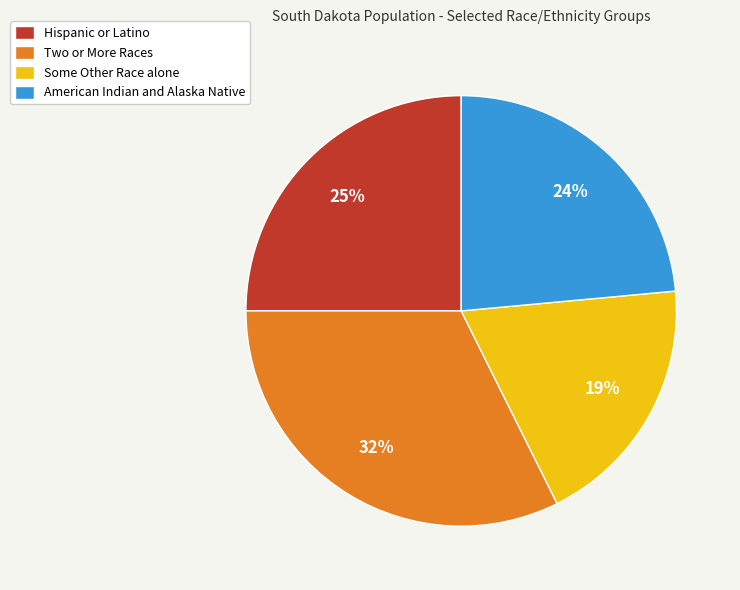

Does Two or More Races represent more than half of the total?

No